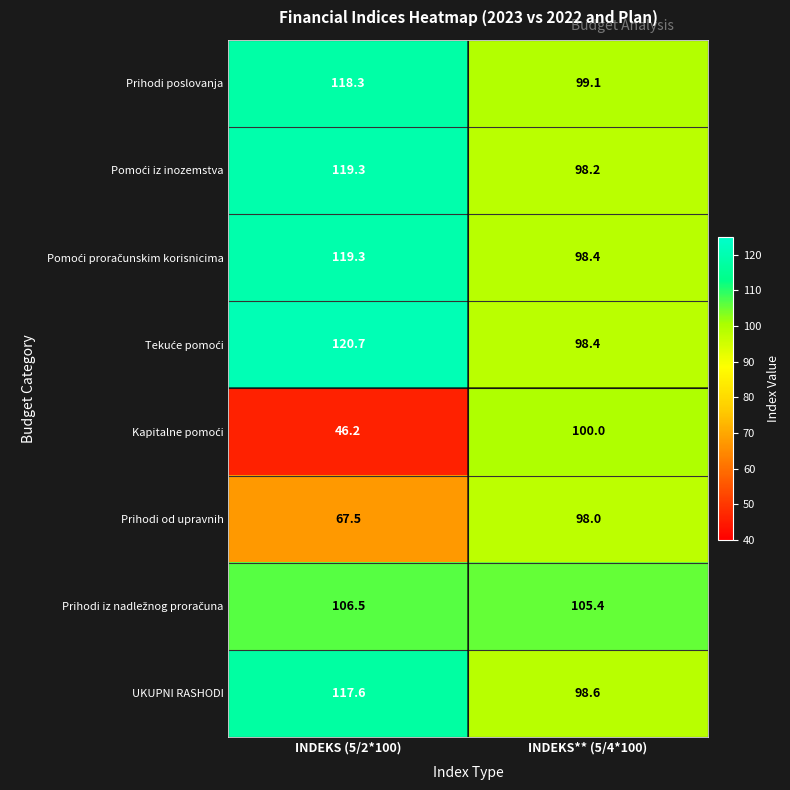

The value of Prihodi poslovanja at INDEKS (5/2*100) is 118.3. True or false?

True